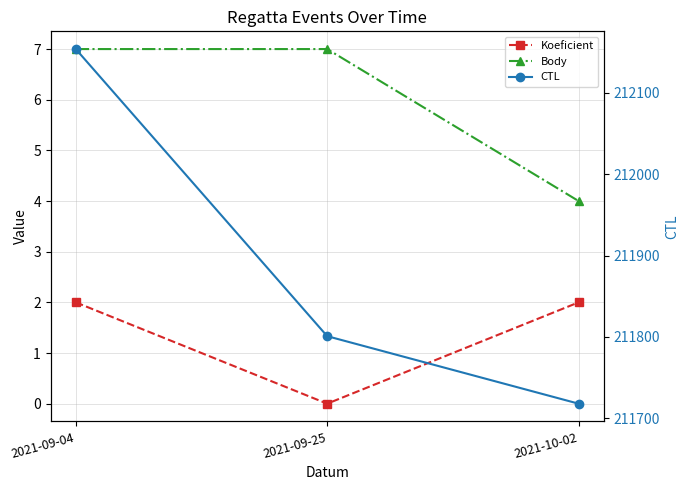

Does the chart have visible grid lines?

Yes